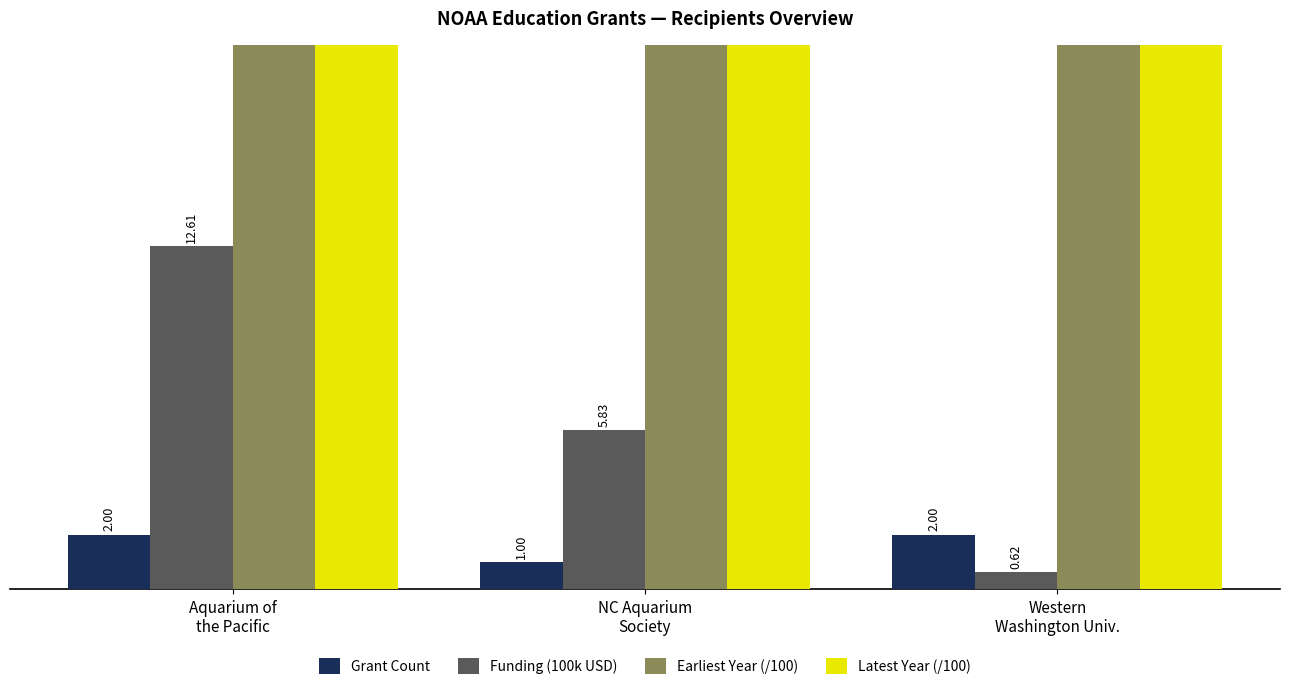

What is the sum of all Funding (100k USD) values?

19.1